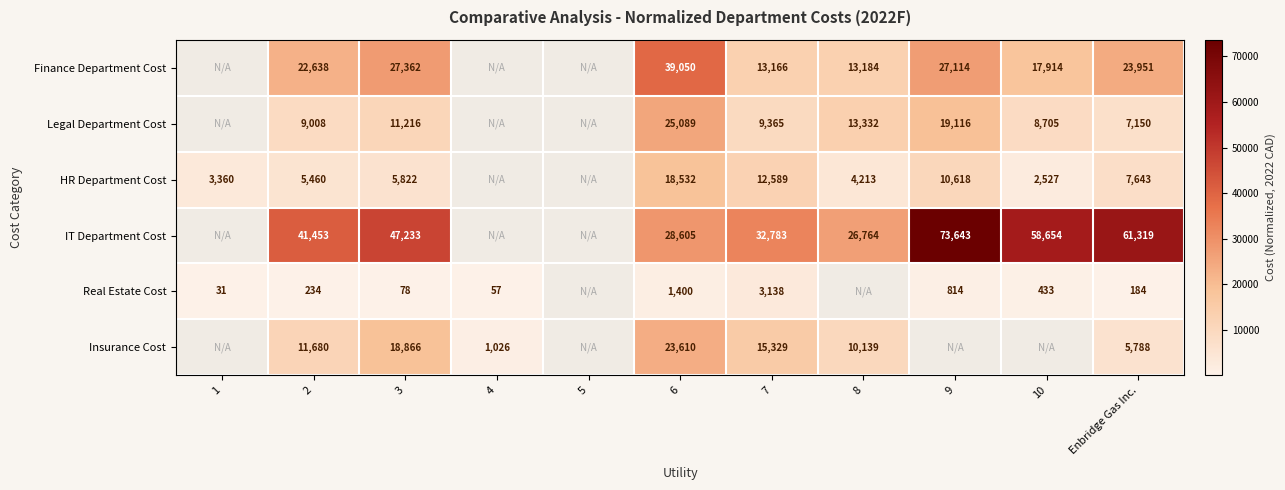

How many series are shown in this chart?

6